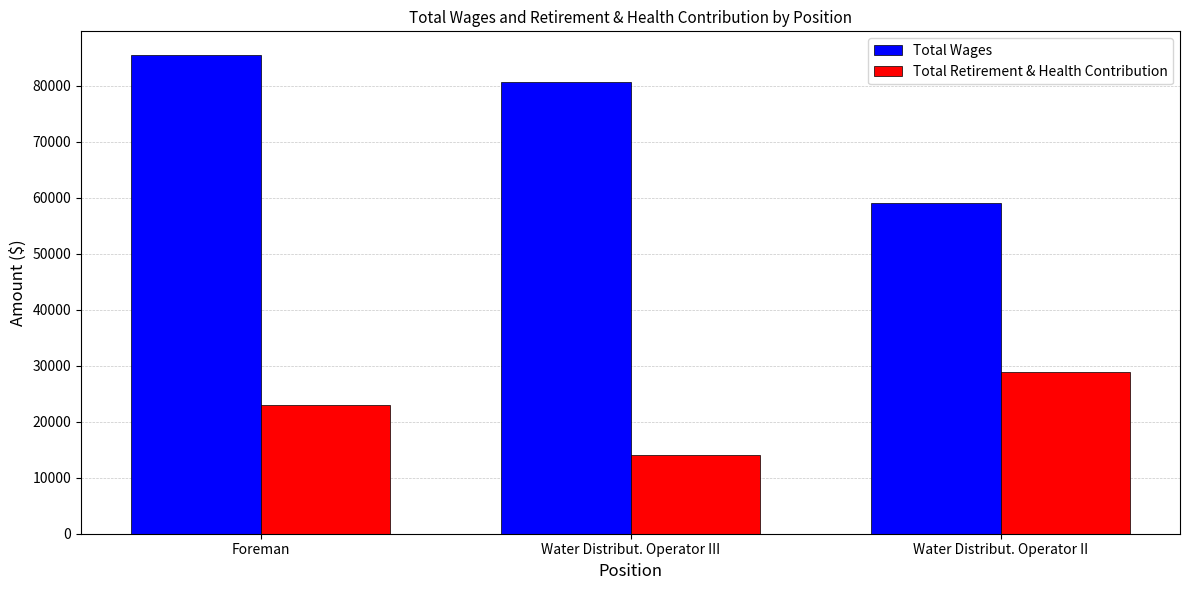

Reading left to right, transcribe all the data shown in this chart.

Total Wages: 85409	80631	58951
Total Retirement & Health Contribution: 22922	14060	28873